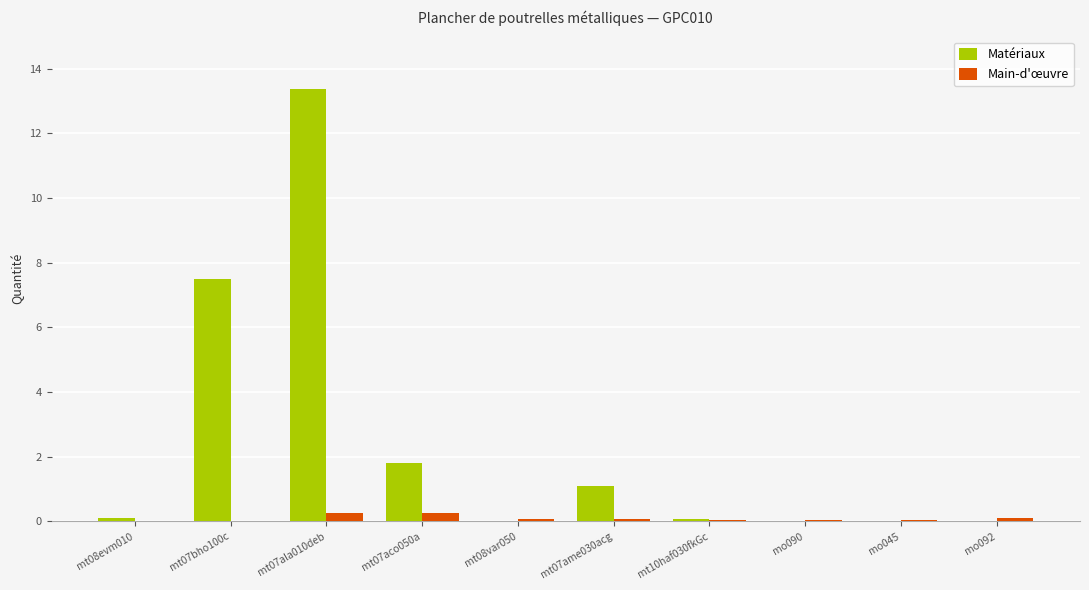

What is the greatest value displayed?

13.4